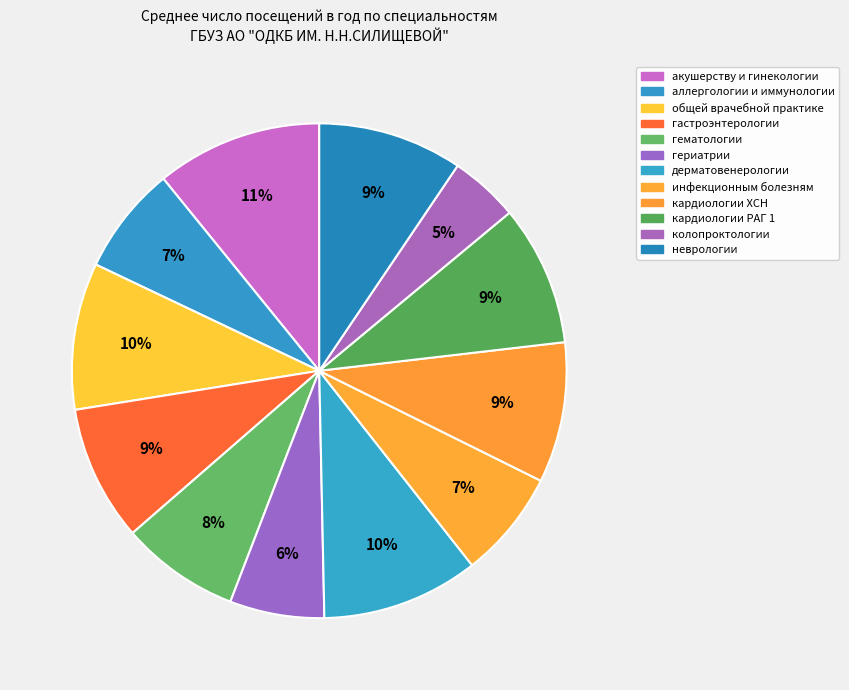

Combined, what portion of the pie is инфекционным болезням and гастроэнтерологии?

15.9%